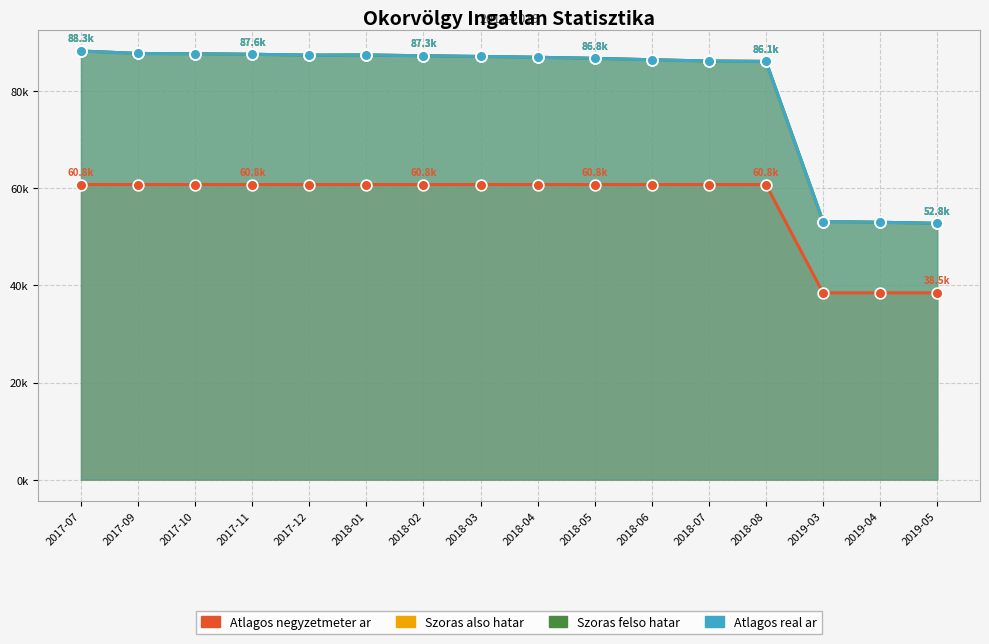

Which series has the largest total across all categories?

Szoras also hatar